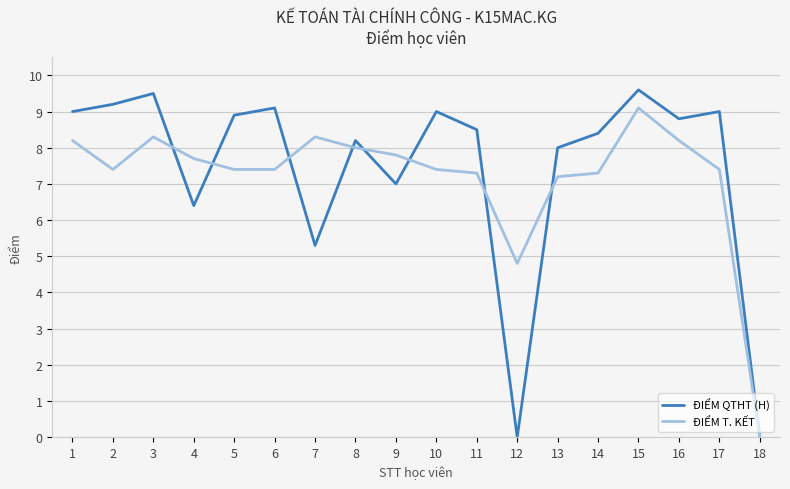

How many values in the ĐIỂM T. KẾT series are below 7?

2